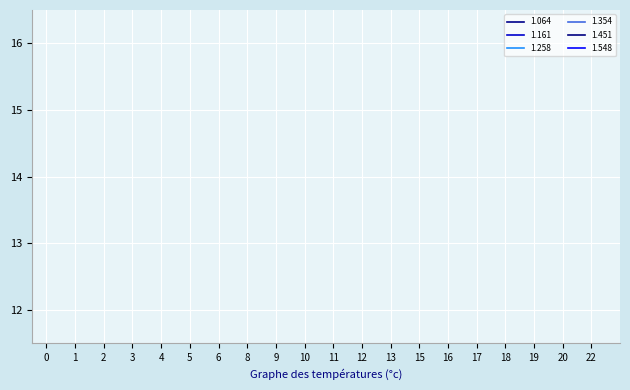

How many lines are shown in the chart?

6